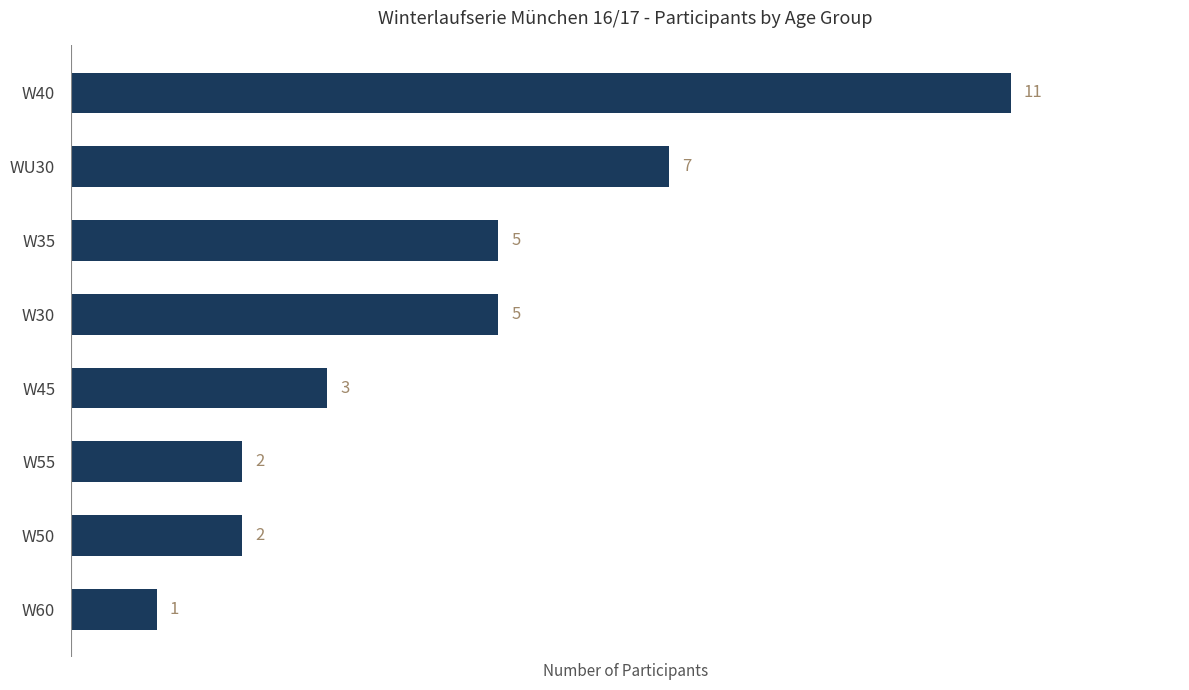

Which has a higher value, W60 or W40?

W40